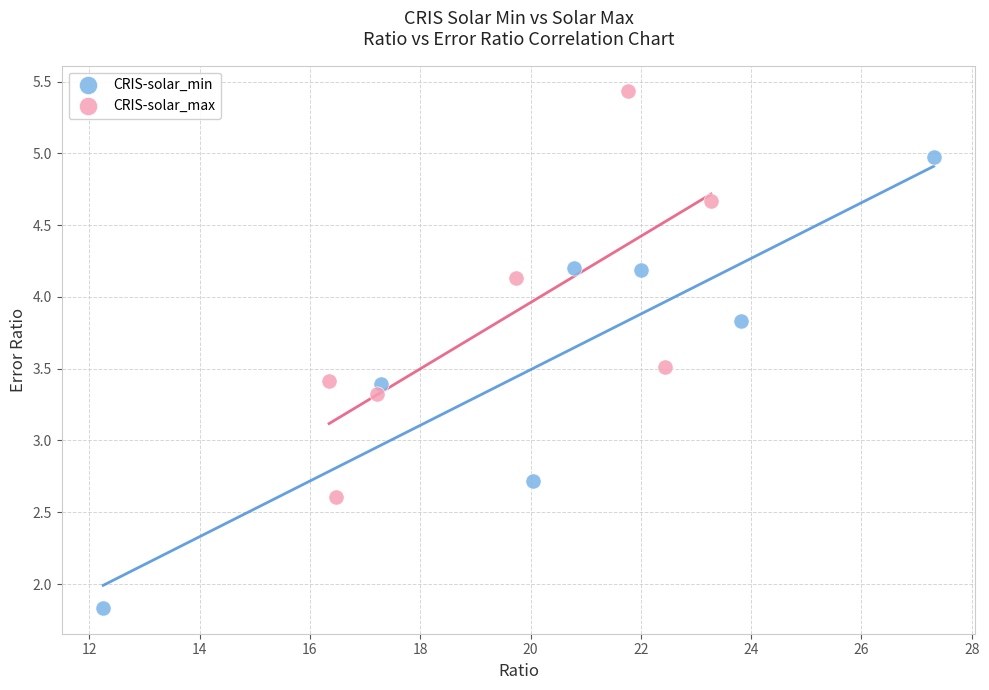

Which series contains the lowest Y value?

CRIS-solar_min